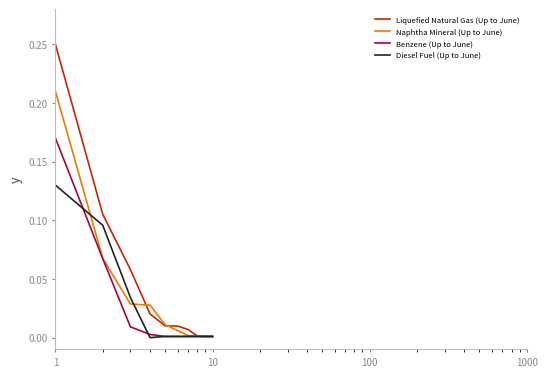

Rank the series by their maximum value, from lowest to highest.

Diesel Fuel (Up to June), Benzene (Up to June), Naphtha Mineral (Up to June), Liquefied Natural Gas (Up to June)